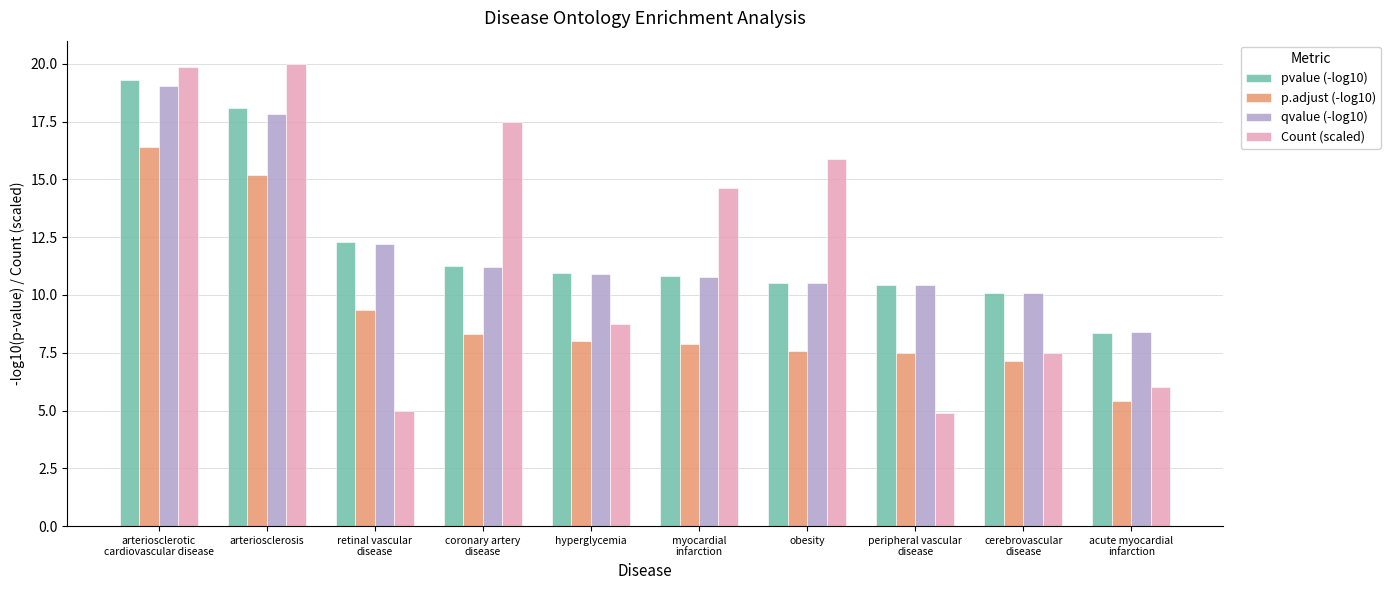

Reading left to right, extract all data points from this chart.

pvalue (-log10): 19.3	18.1	12.3	11.2	10.9	10.8	10.5	10.4	10.1	8.3
p.adjust (-log10): 16.4	15.2	9.4	8.3	8.0	7.9	7.6	7.5	7.1	5.4
qvalue (-log10): 19.0	17.8	12.2	11.2	10.9	10.8	10.5	10.4	10.1	8.4
Count (scaled): 19.9	20.0	5.0	17.5	8.8	14.6	15.9	4.9	7.5	6.0